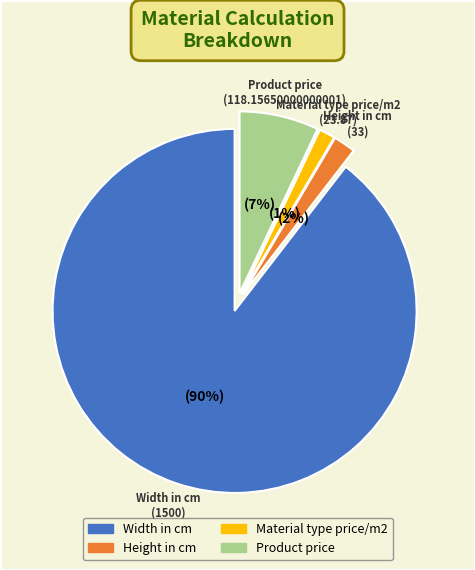

To the nearest percent, what is the average slice percentage?

25%